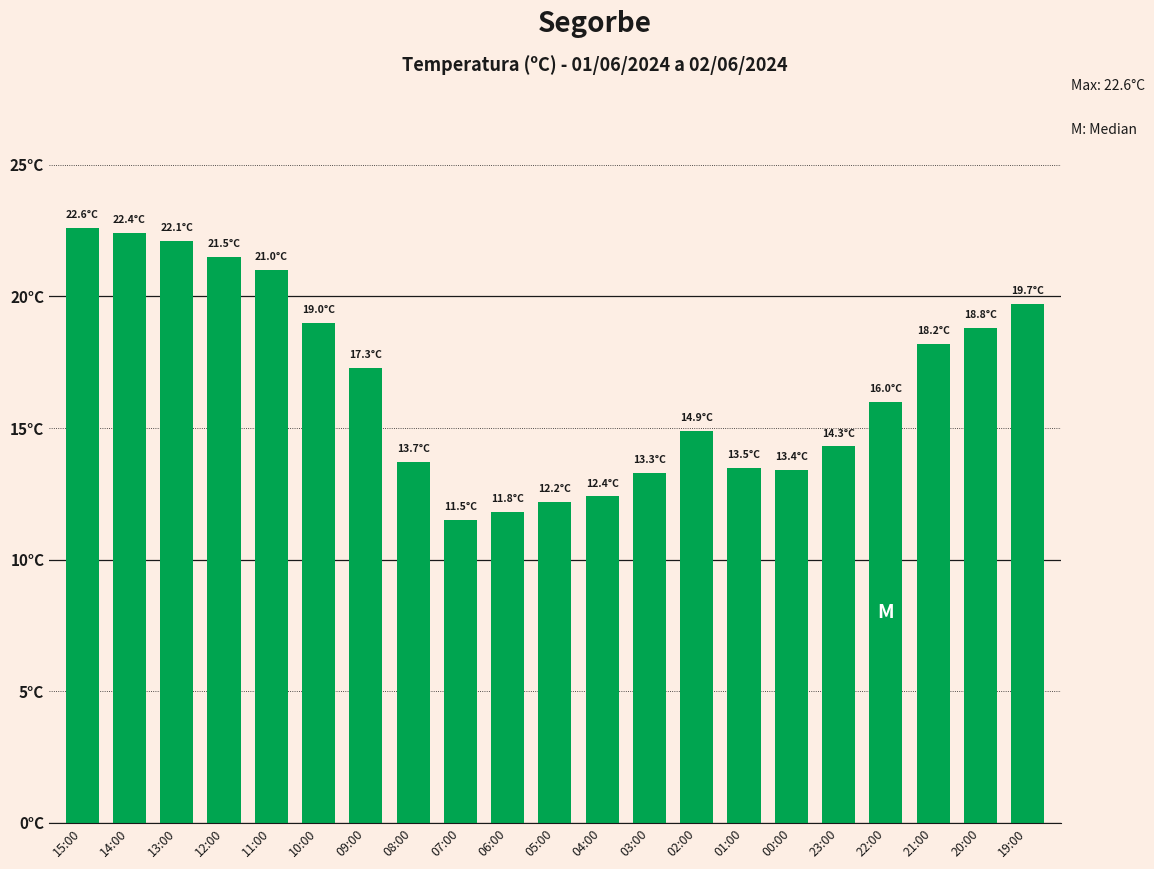

What is the value of the 4th bar from the left?

21.5